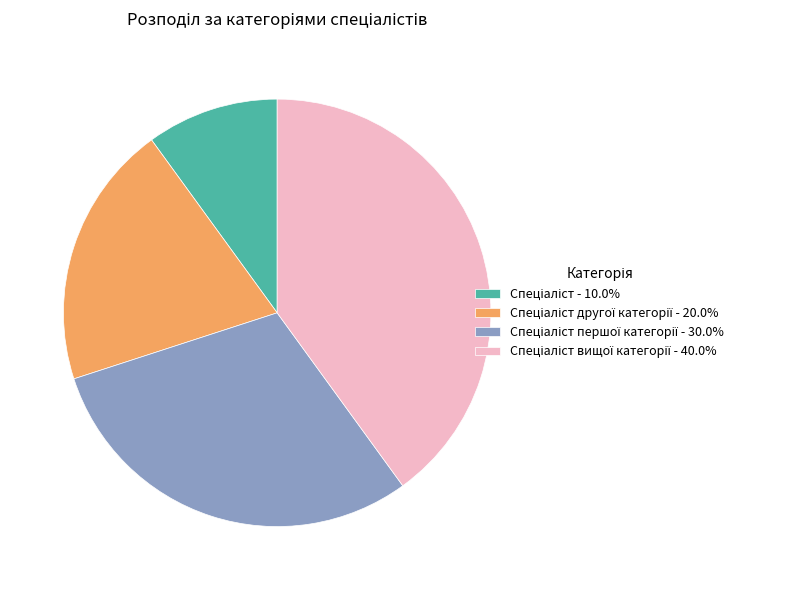

Does any single category account for the majority?

No